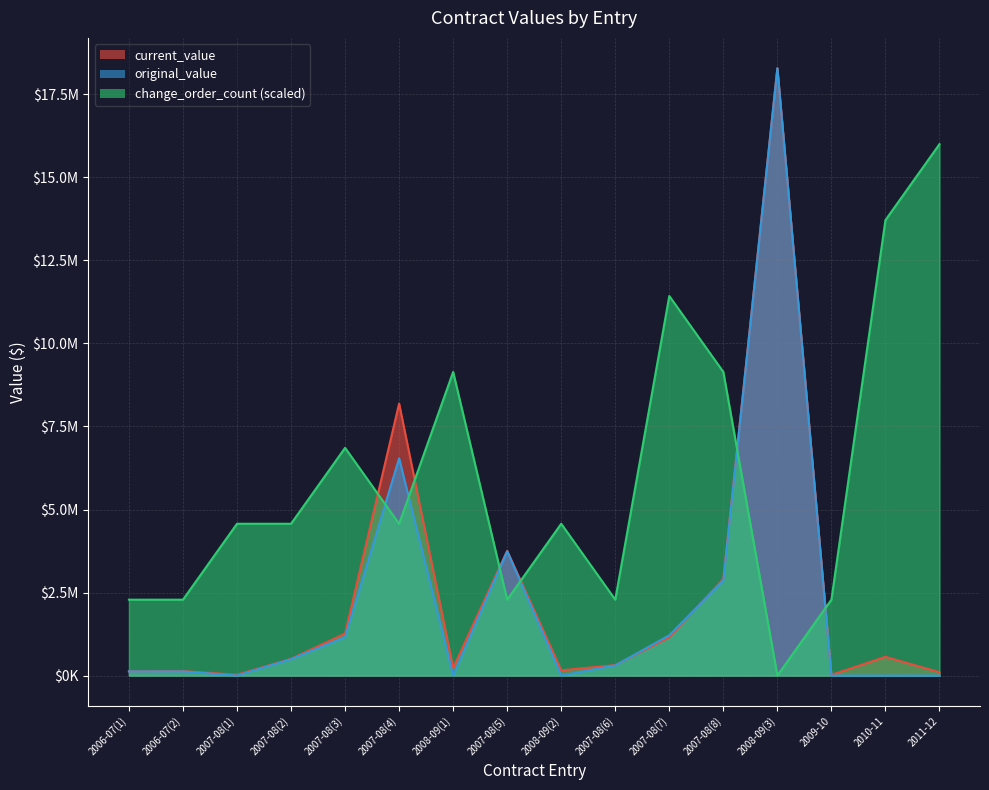

How many times do current_value and original_value cross each other?

2